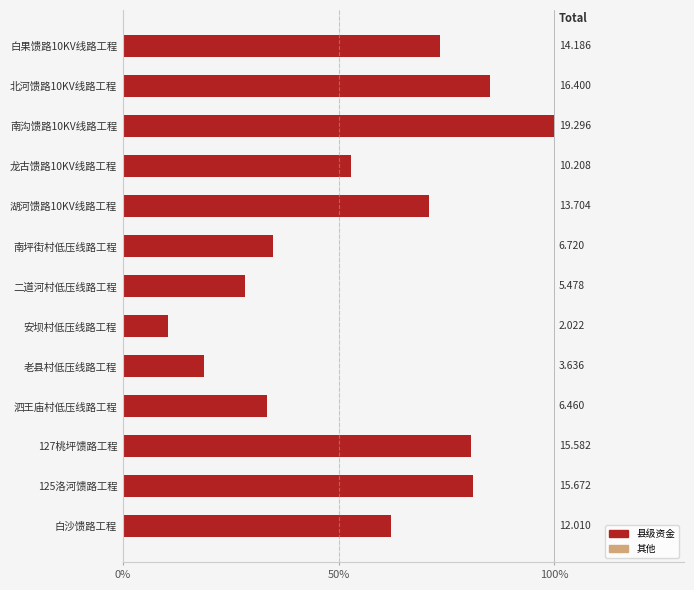

How many bars are there in total?

13